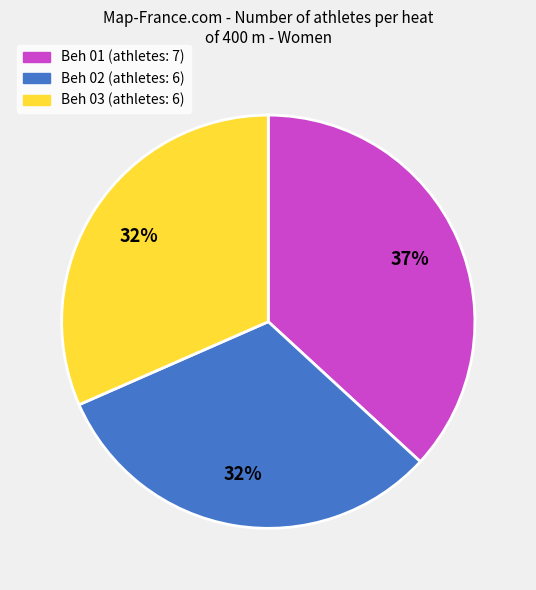

The Beh 01 slice represents 37% of the pie. True or false?

True